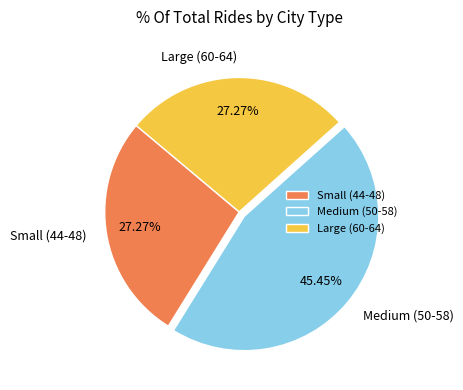

Approximately how many times larger is the value at Medium (50-58) compared to Small (44-48)?

1.7